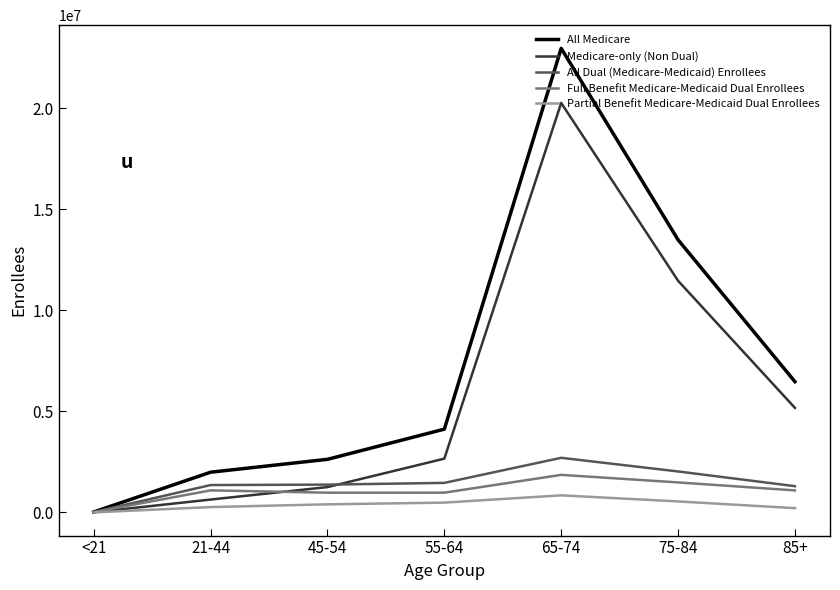

Which series has the widest spread of values?

All Medicare